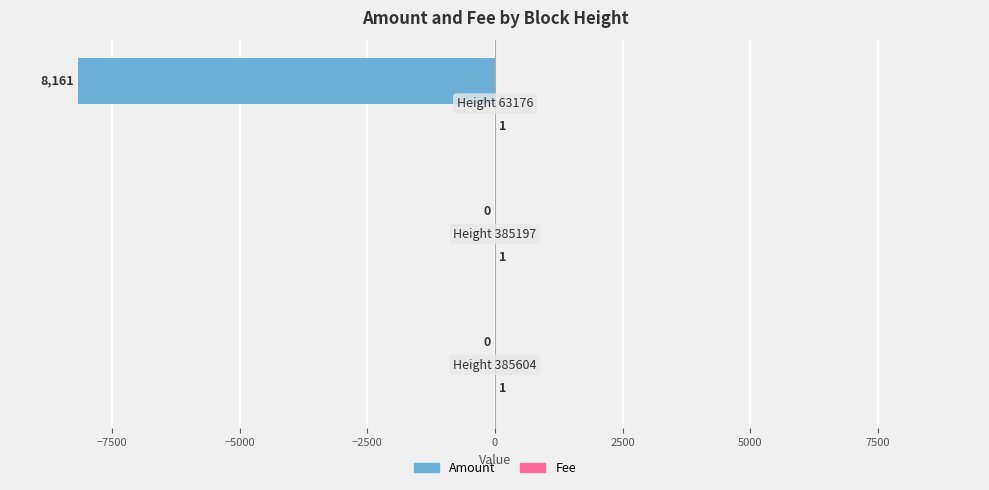

How many Amount values are between -8161 and 0?

3